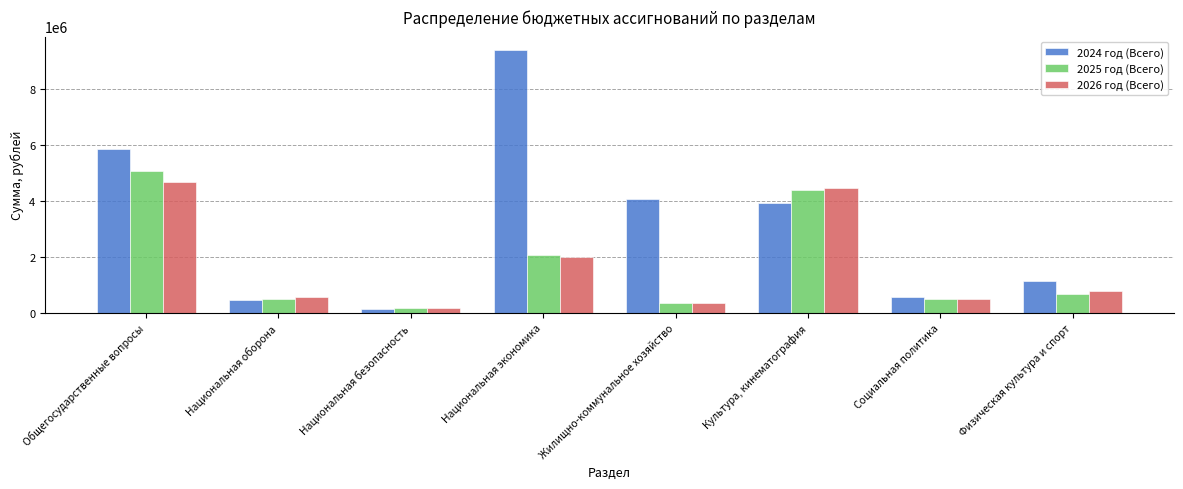

What is the label of the 1st bar from the right?

Физическая культура и спорт